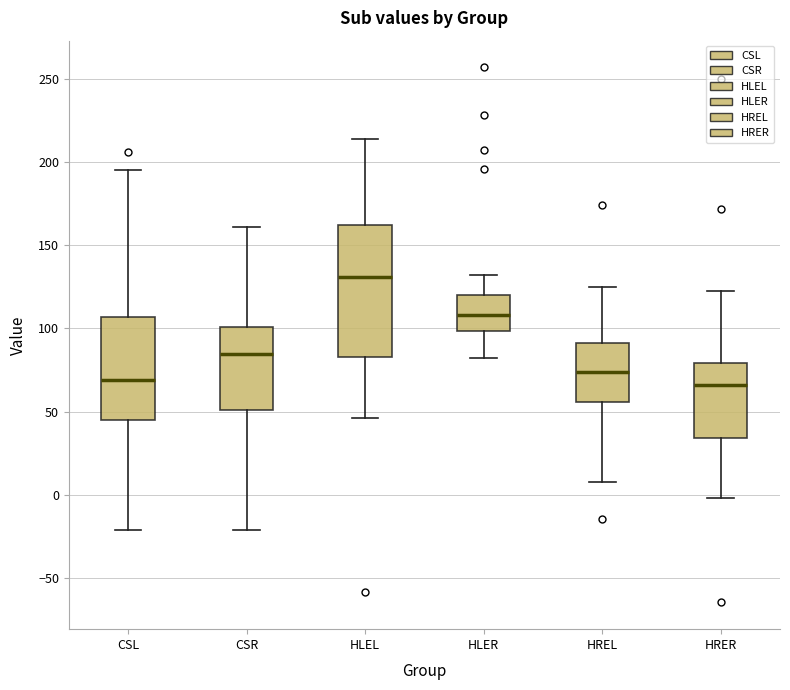

Reading left to right, read every box against the y-axis: the position of its median line, the range the box covers, and the ends of its whiskers. The values are not printed on the chart, so give them approximately, as read against the axis.

CSL: median 70, box 45 to 105, whiskers -20 to 195
CSR: median 85, box 50 to 100, whiskers -20 to 160
HLEL: median 130, box 85 to 160, whiskers 45 to 215
HLER: median 110, box 100 to 120, whiskers 80 to 130
HREL: median 75, box 55 to 90, whiskers 5 to 125
HRER: median 65, box 35 to 80, whiskers 0 to 120